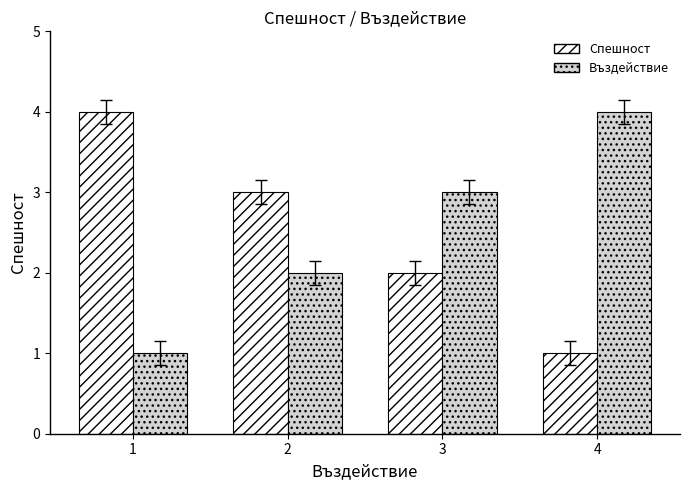

Reading left to right, extract all data points from this chart.

Спешност: 4	3	2	1
Въздействие: 1	2	3	4